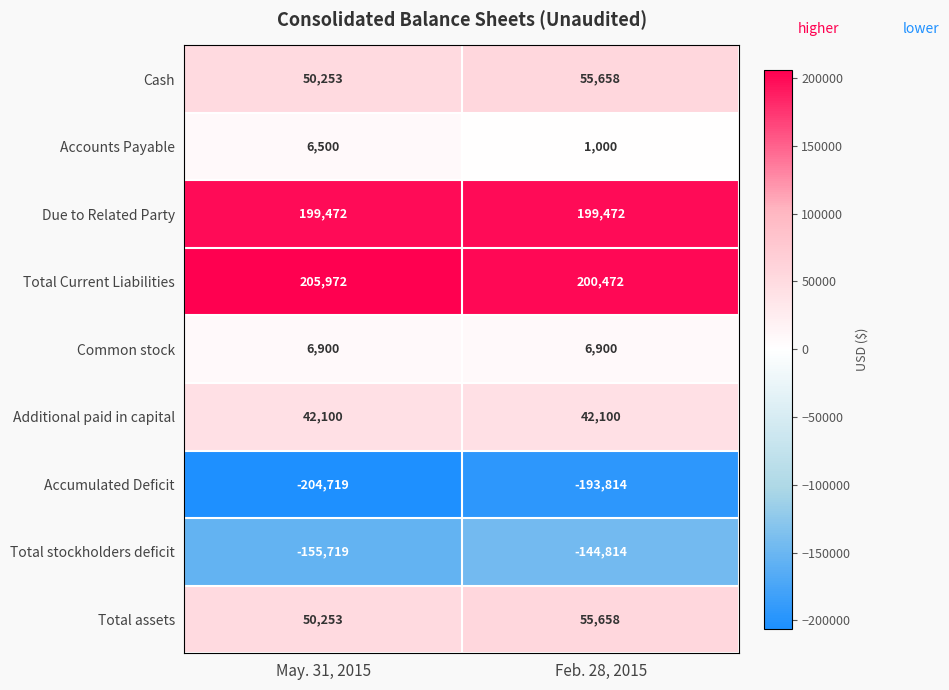

The Cash series shows 95356 at Feb. 28, 2015. True or false?

False